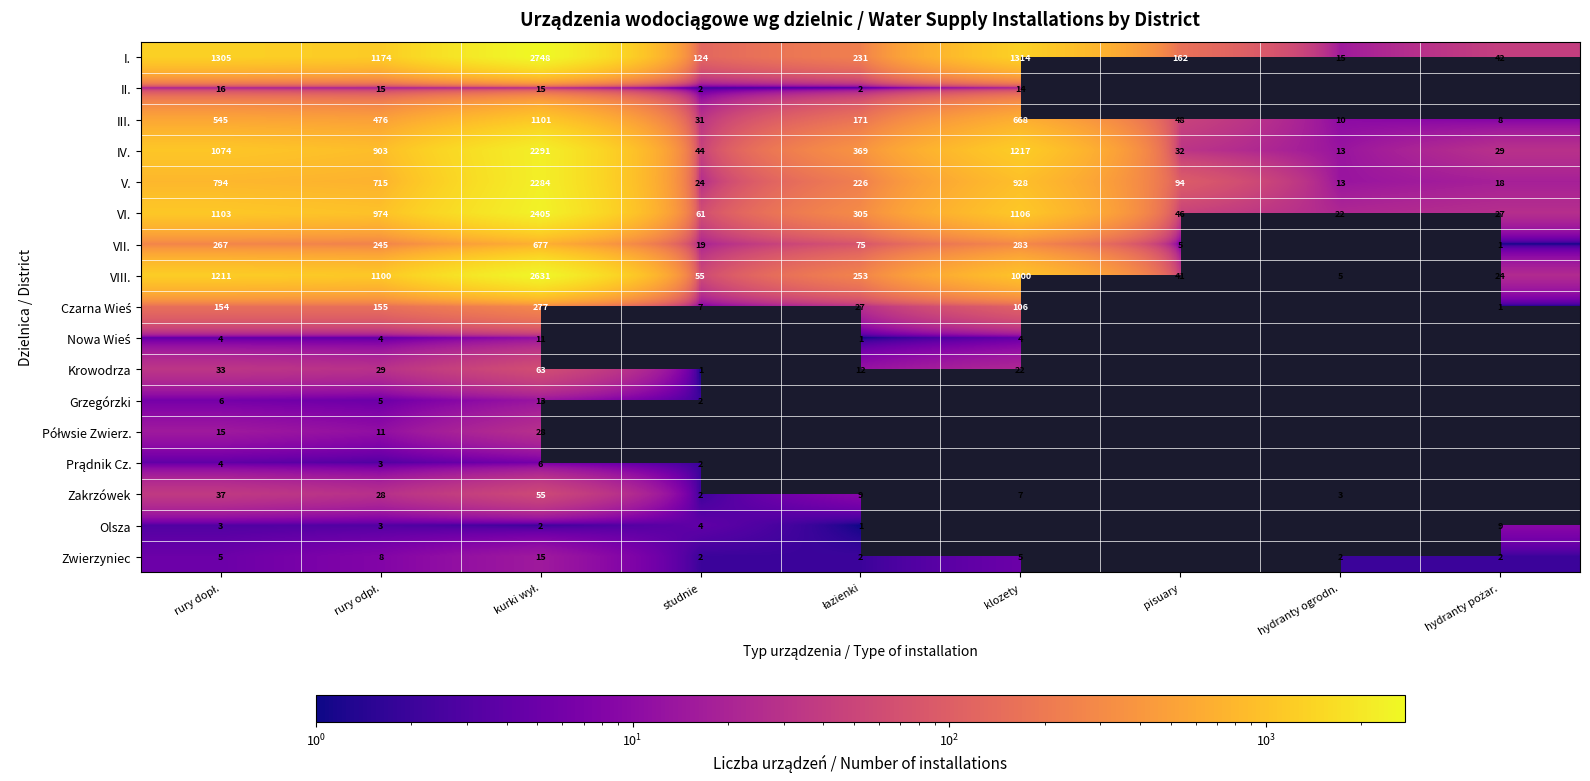

What is the difference between the IV. values at klozety and hydranty ogrodn.?

1204